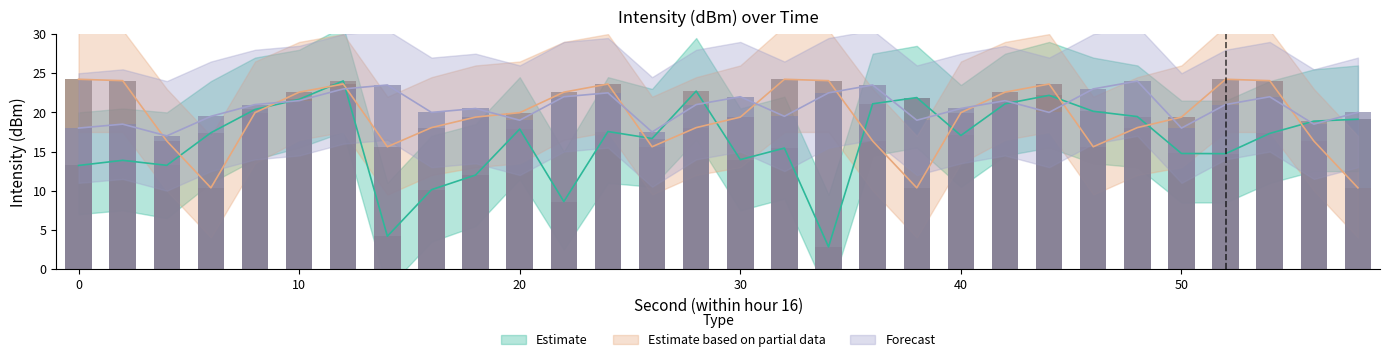

Which has a higher value, 34 or 46?

46